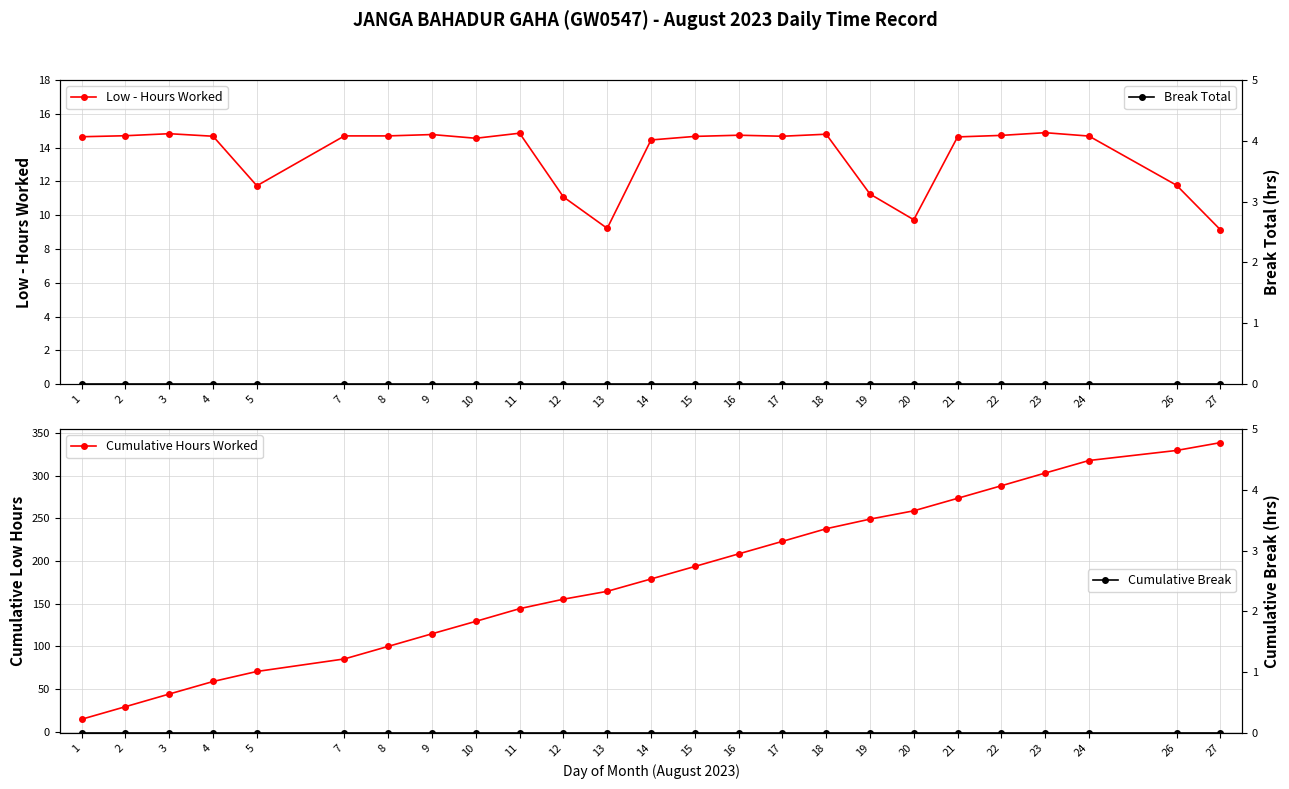

What is the value of the Low - Hours Worked point at the 16th from the left?

14.7